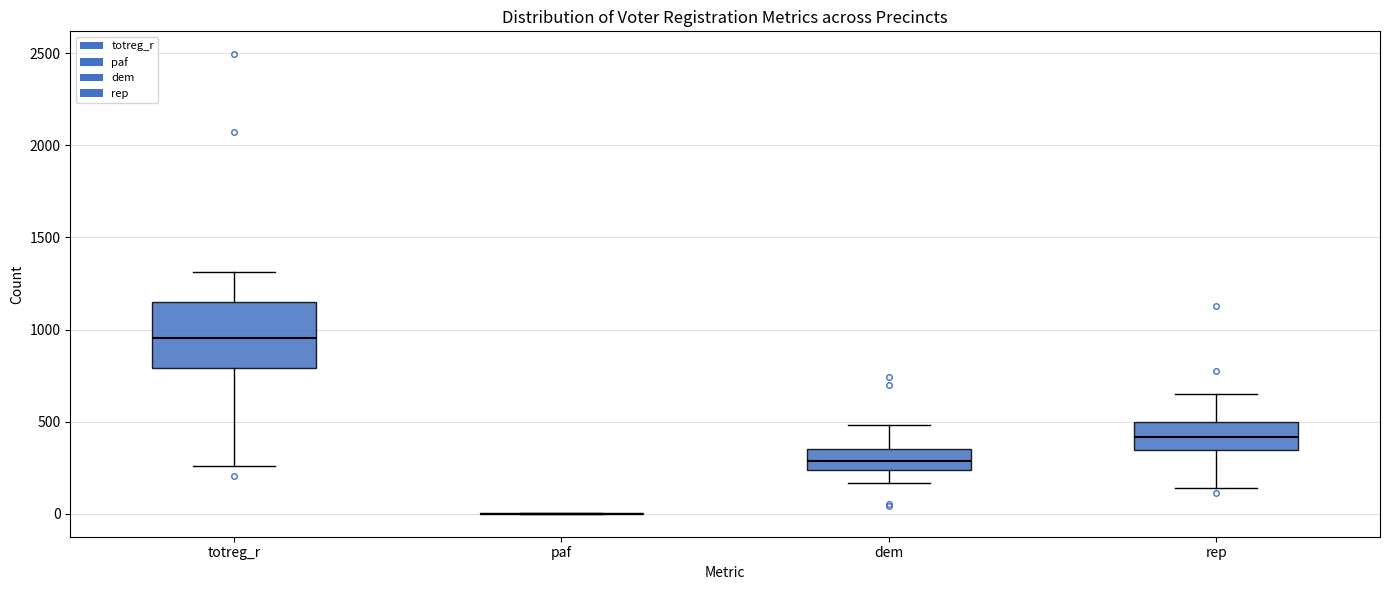

Which box is the tallest, from its lower edge to its upper edge?

totreg_r